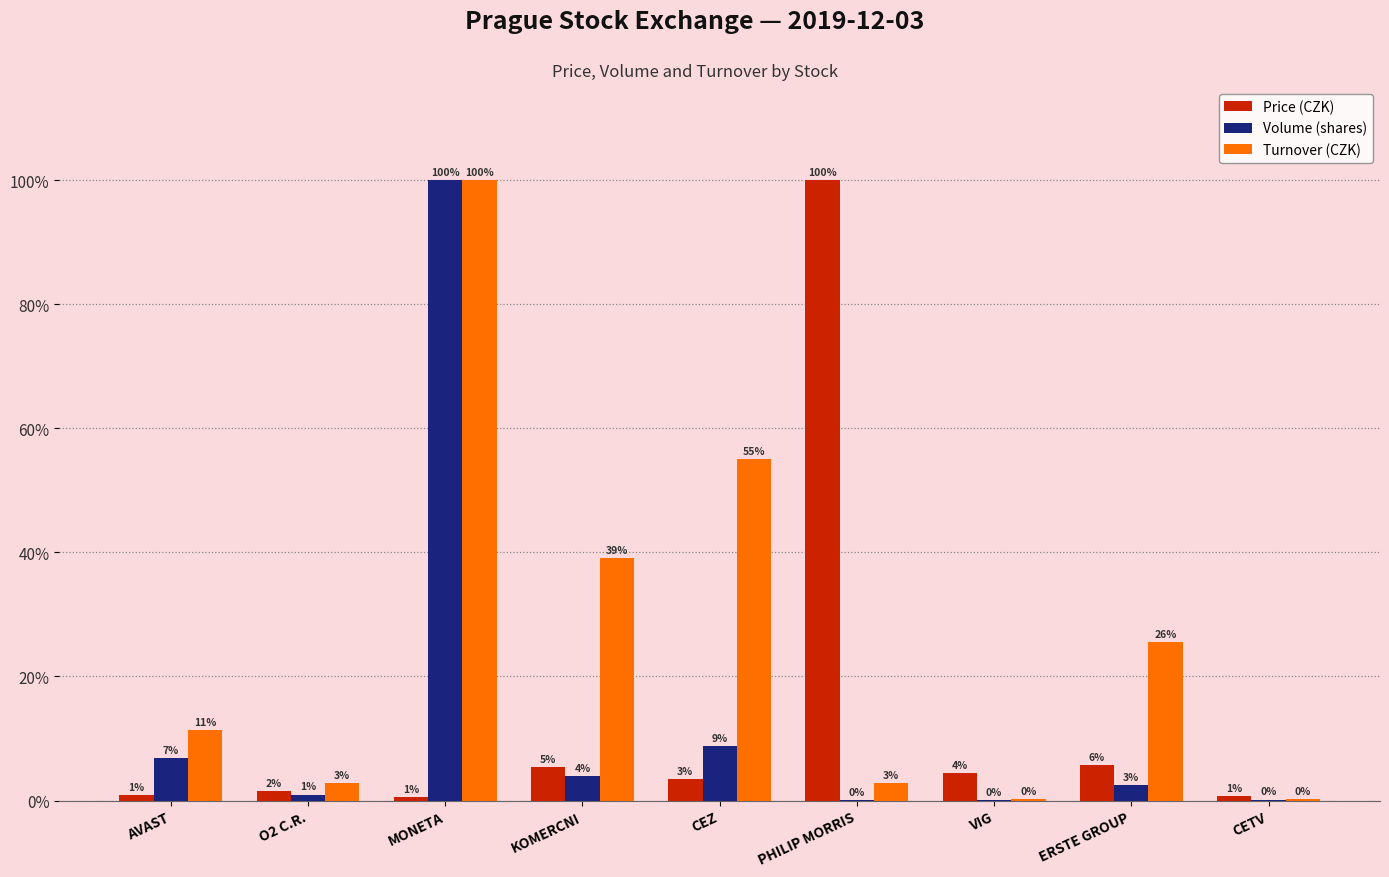

At which label is Volume (shares) closest to 50?

CEZ